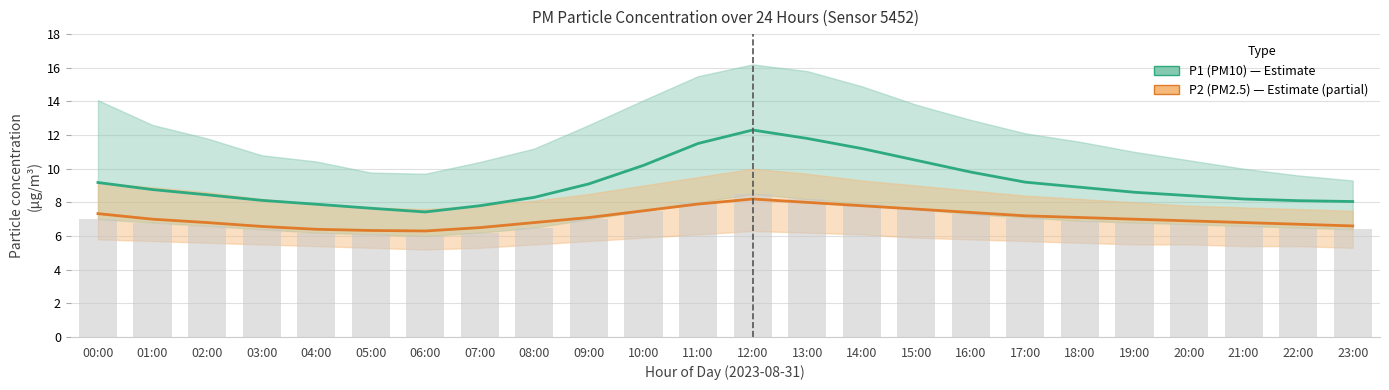

What is the spread (max minus min) of values at 15:00?

2.9